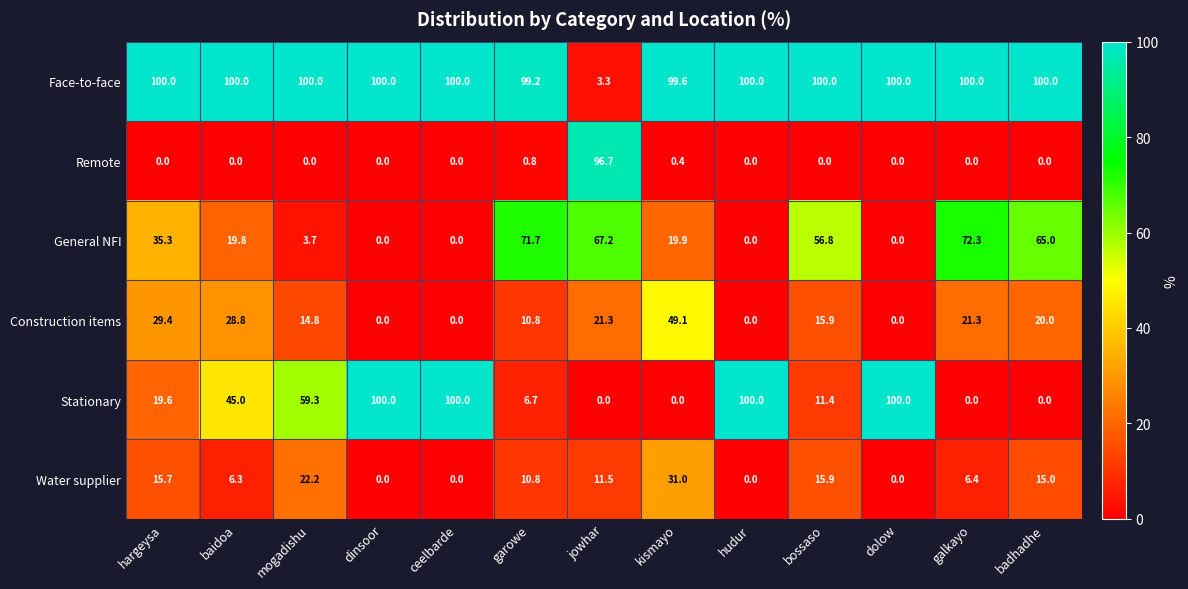

Which series has the largest total across all categories?

Face-to-face